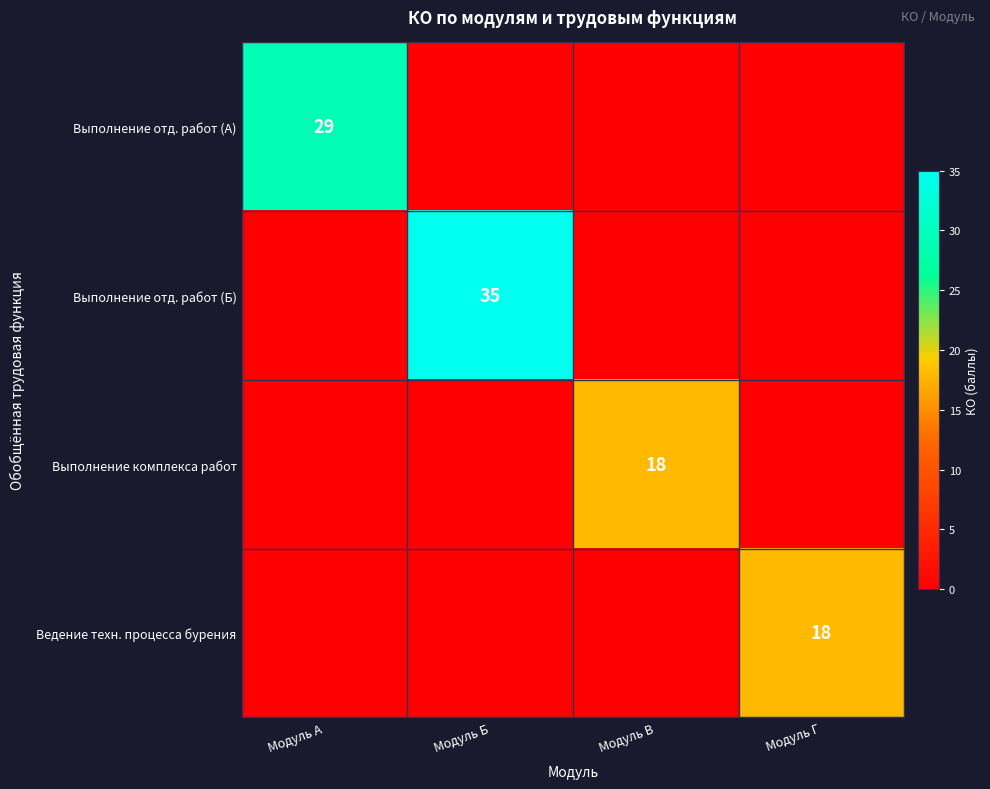

At which category does the chart reach its peak across all series?

Модуль Б